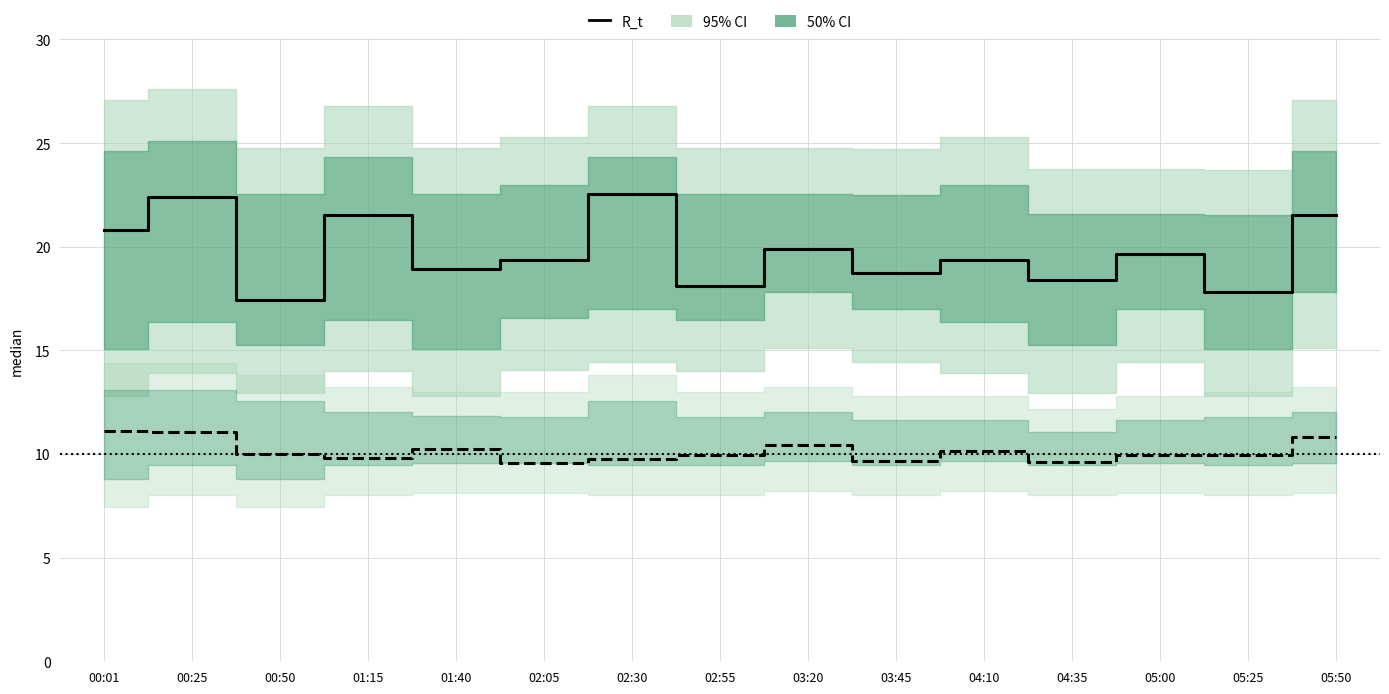

True or false: SDS_P2 has more than 2 points higher than both neighbors.

True